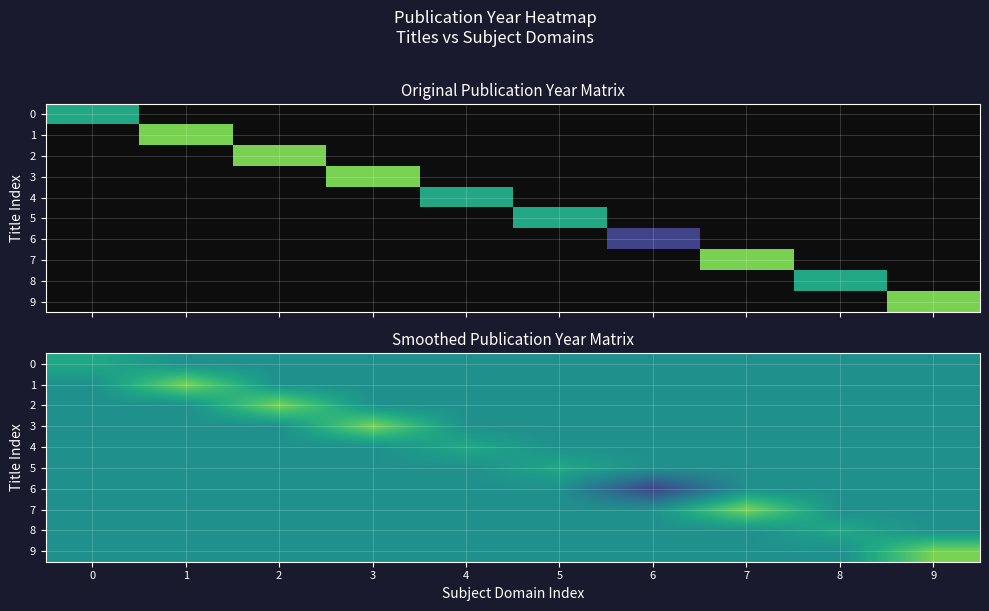

List the series in order of their peak value, lowest first.

6, 0, 4, 5, 8, 1, 2, 3, 7, 9